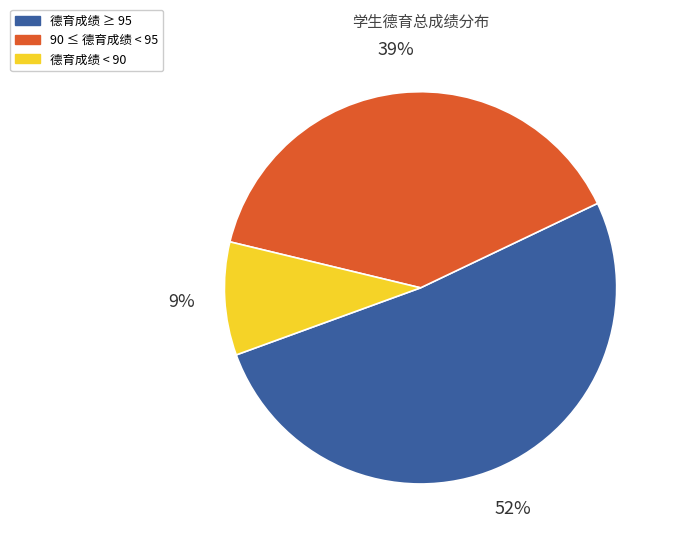

To the nearest percent, what is the average slice percentage?

33%